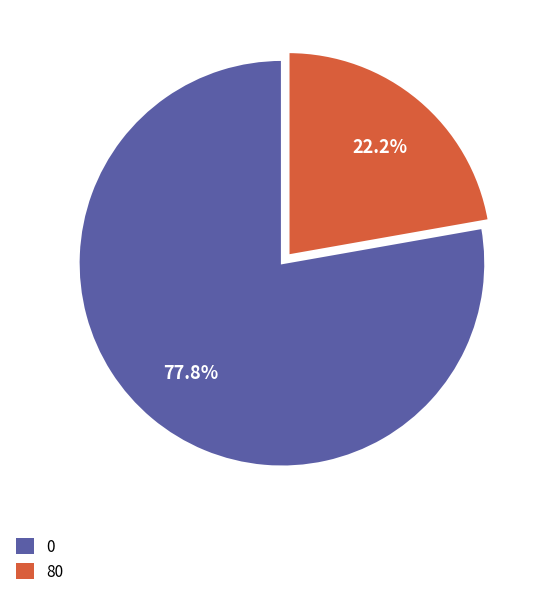

To the nearest percent, what is the average slice percentage?

50%